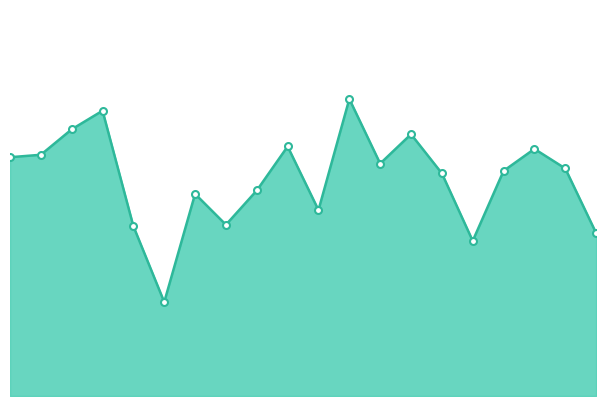

What is the minimum value shown in the chart?

1.9